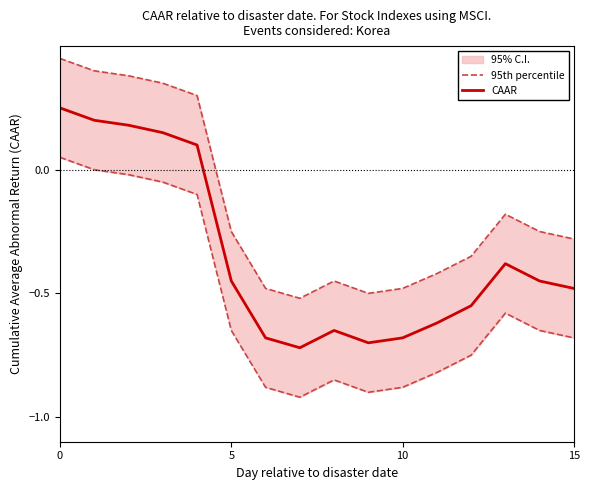

How many lines are shown in the chart?

2